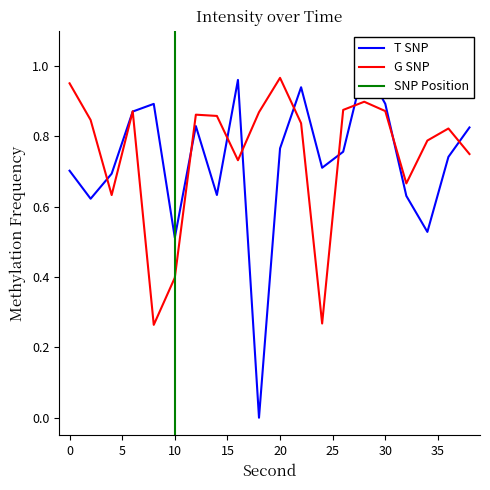

True or false: G SNP has more than 2 points higher than both neighbors.

True